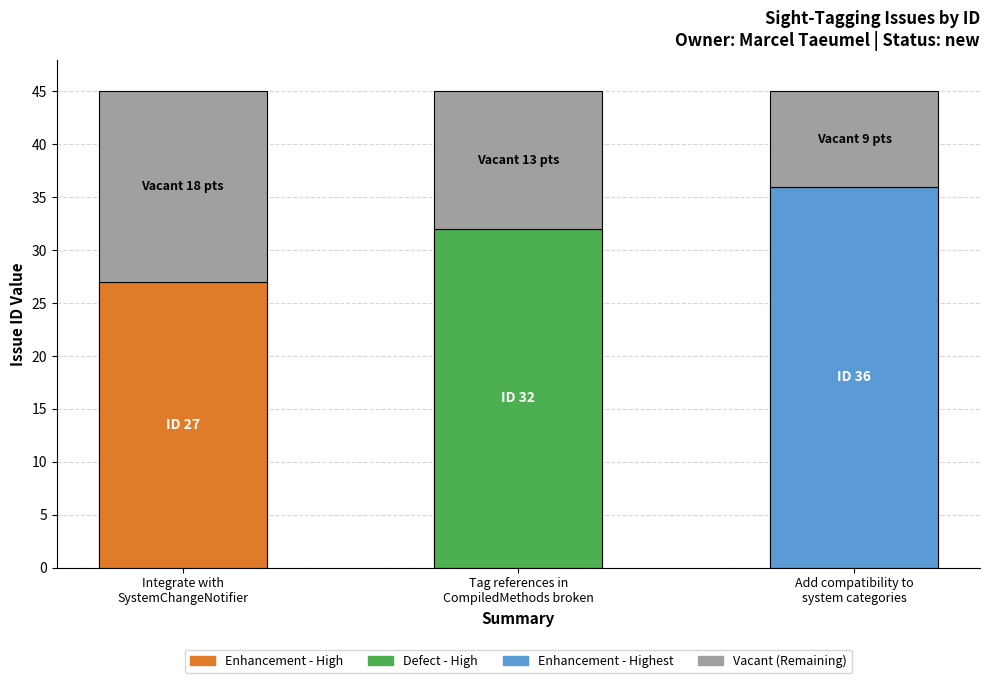

Reading left to right, what are all the values shown in this chart?

18	13	9